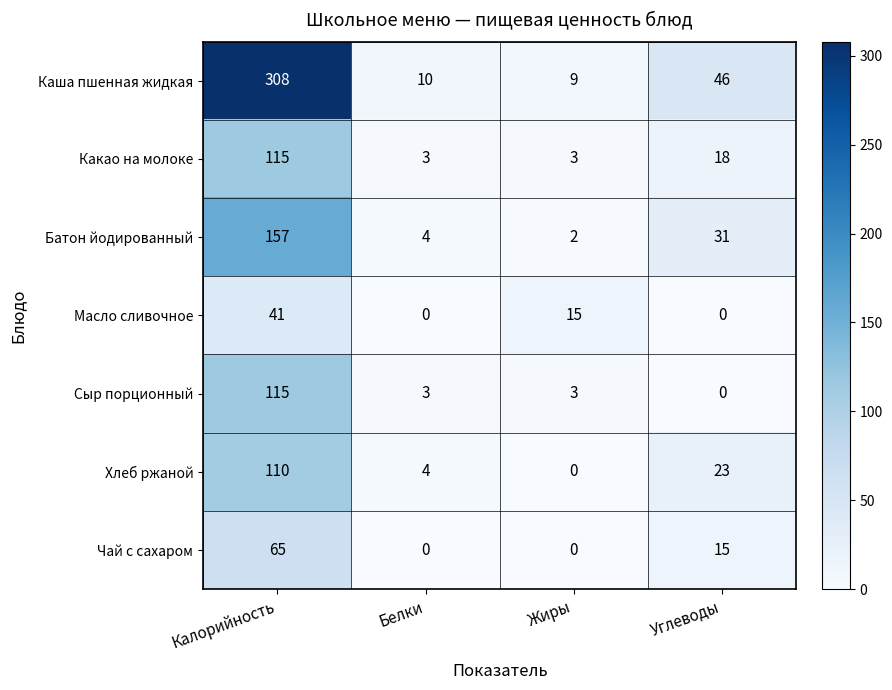

Is the value of Хлеб ржаной at Углеводы greater than the value of Каша пшенная жидкая at Жиры?

Yes